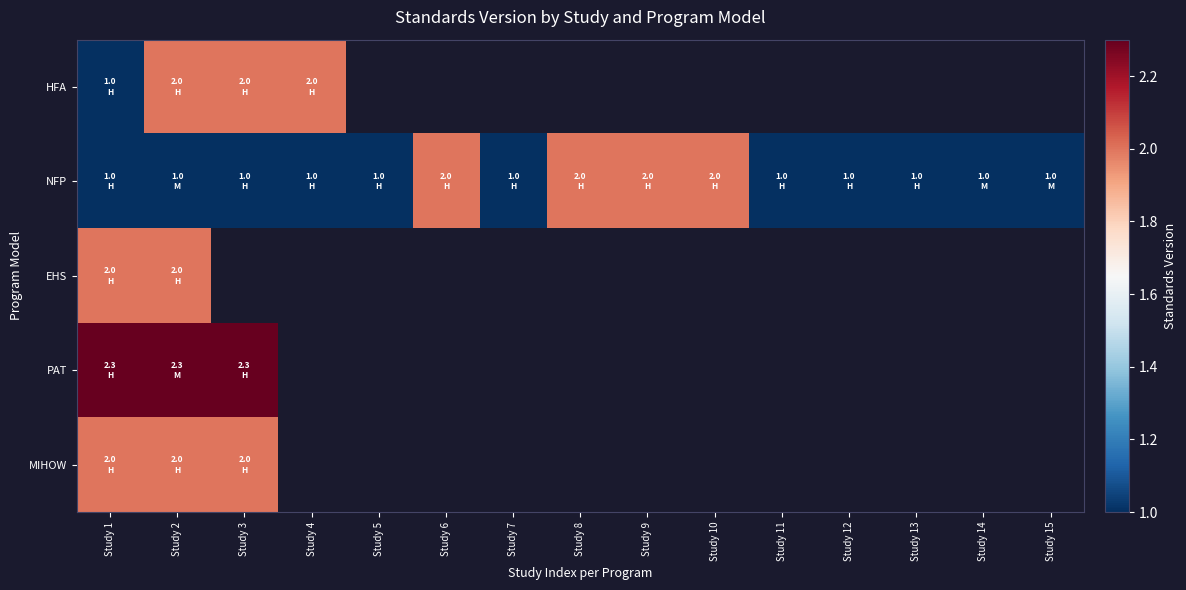

At how many categories does at least one series exceed 1?

8